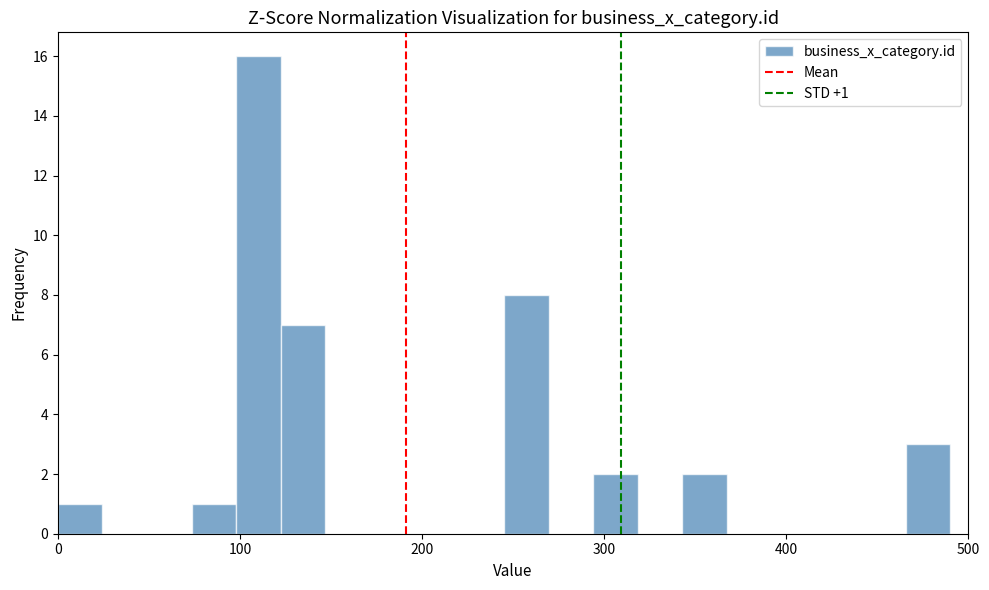

Read against the x-axis, roughly where is the centre of the tallest bar?

110